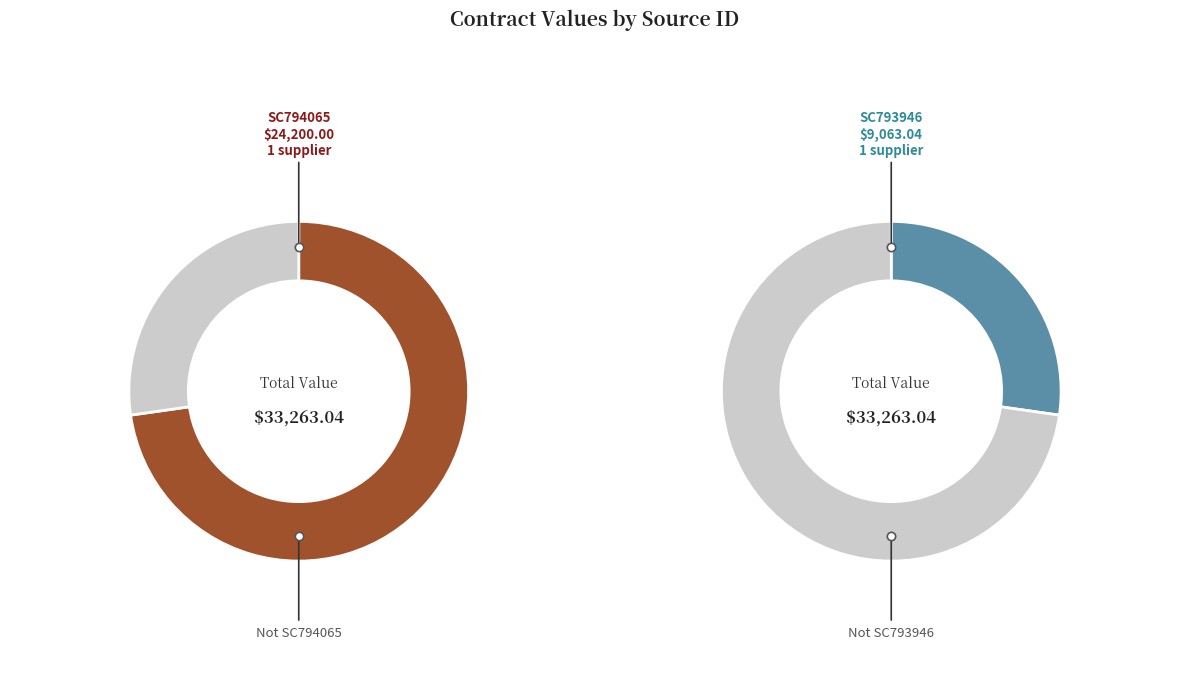

Between SC794065 and SC793946, which is larger?

SC794065